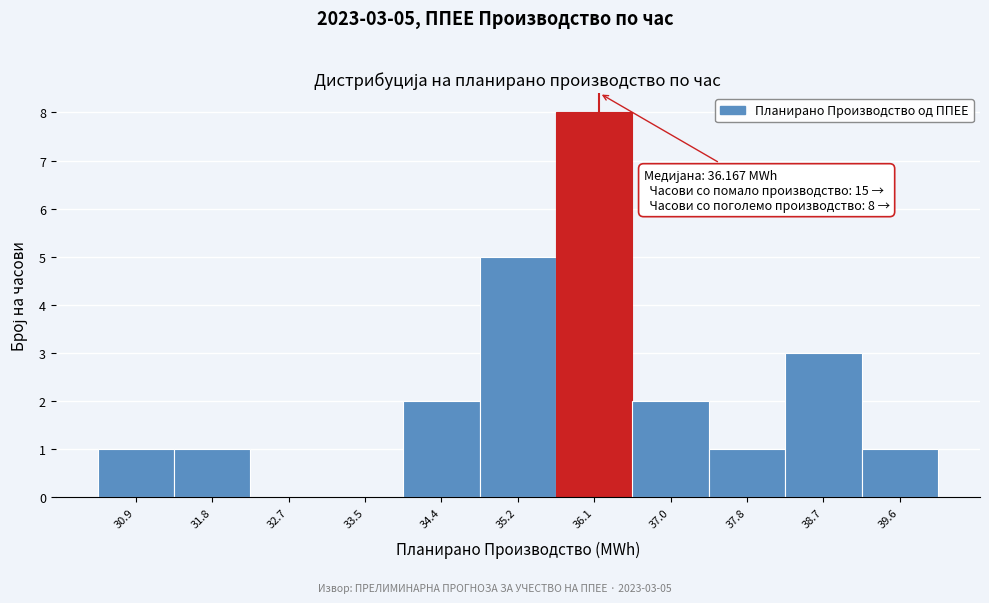

Which range on the x-axis has the tallest bar?

35.7 to 36.5